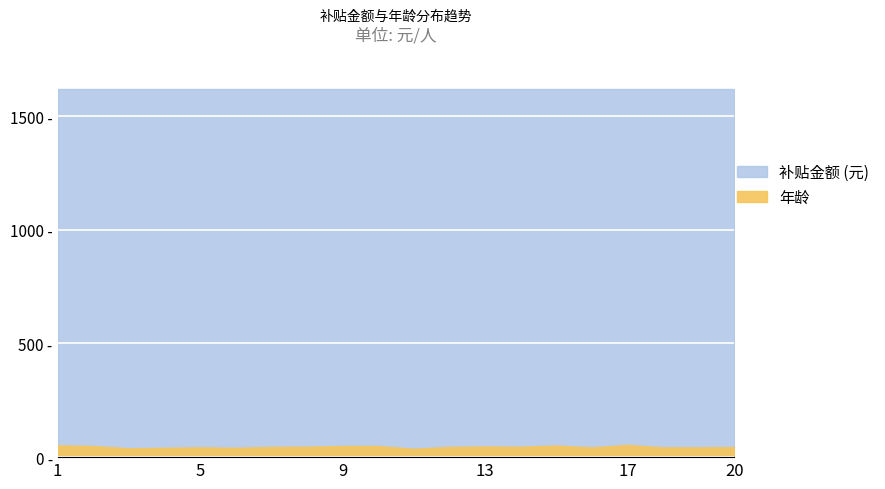

Which label corresponds to the smallest value in the chart?

11